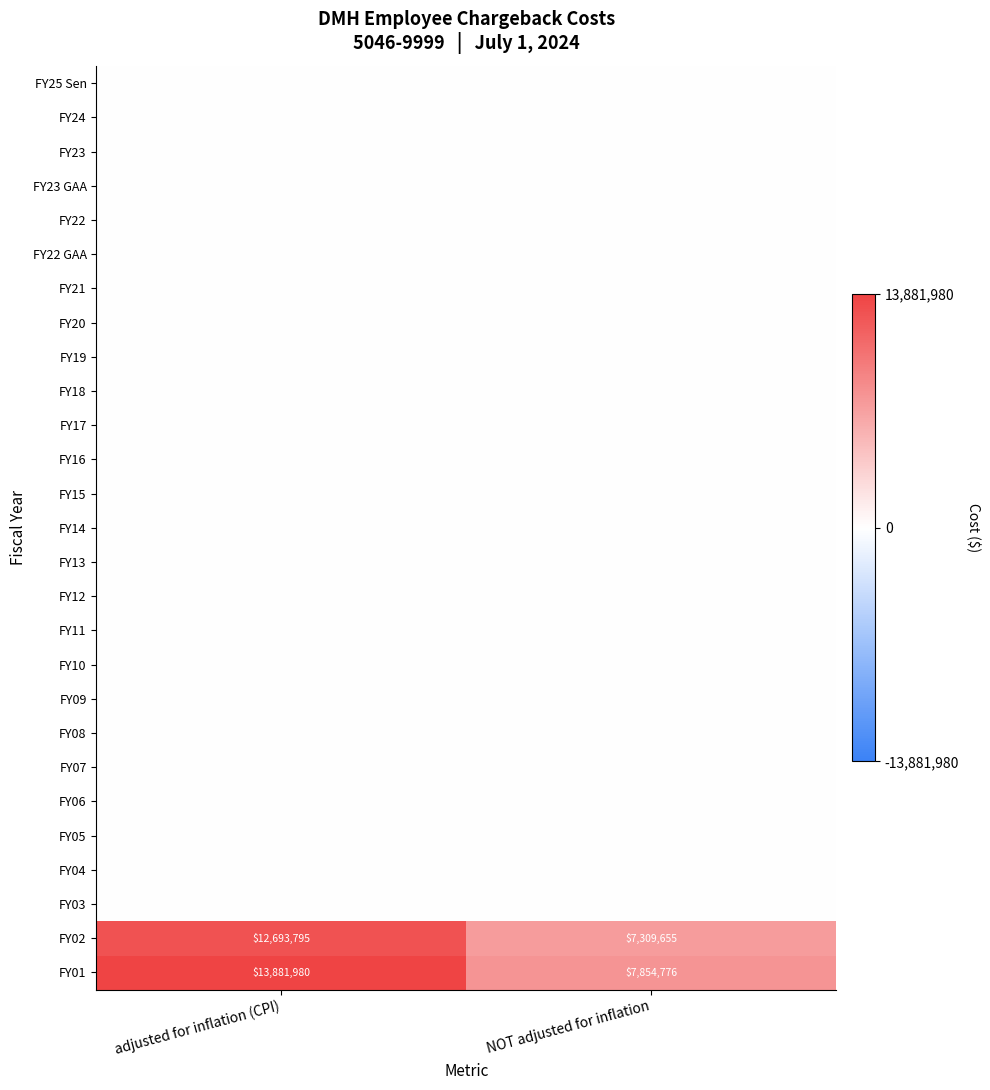

How many distinct data groups are displayed?

27